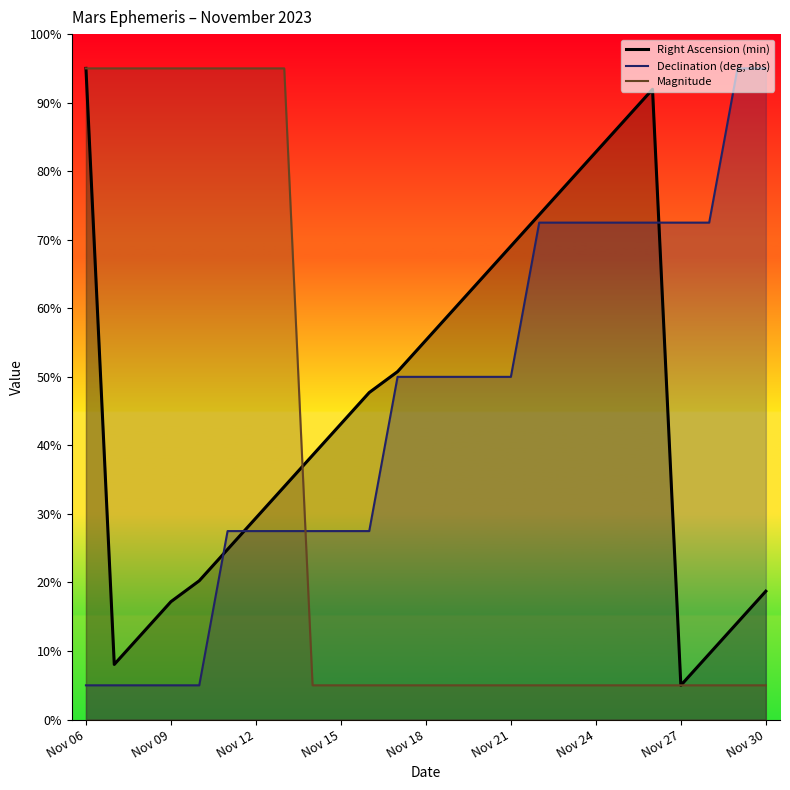

What is the sum of all Magnitude values?

845.0